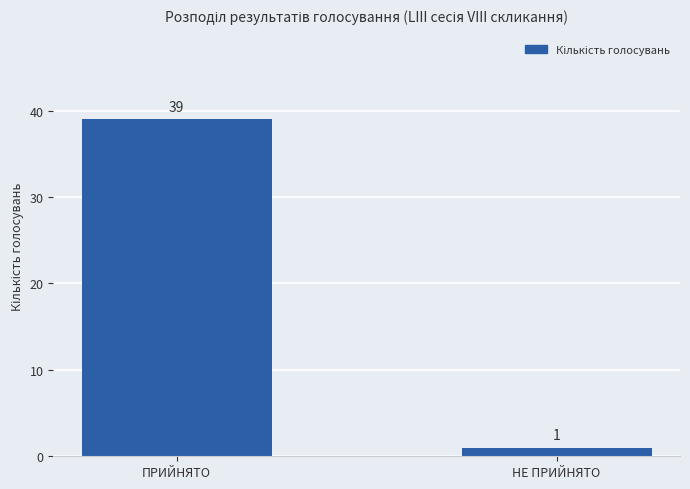

The value at НЕ ПРИЙНЯТО is 1. True or false?

True